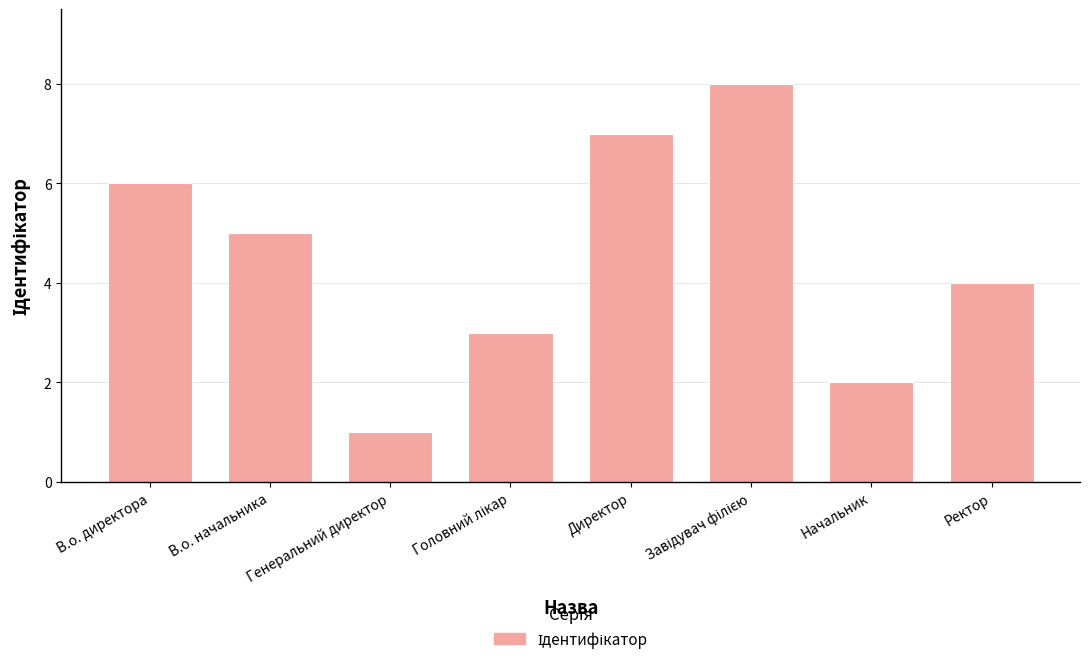

What is the minimum value shown in the chart?

1